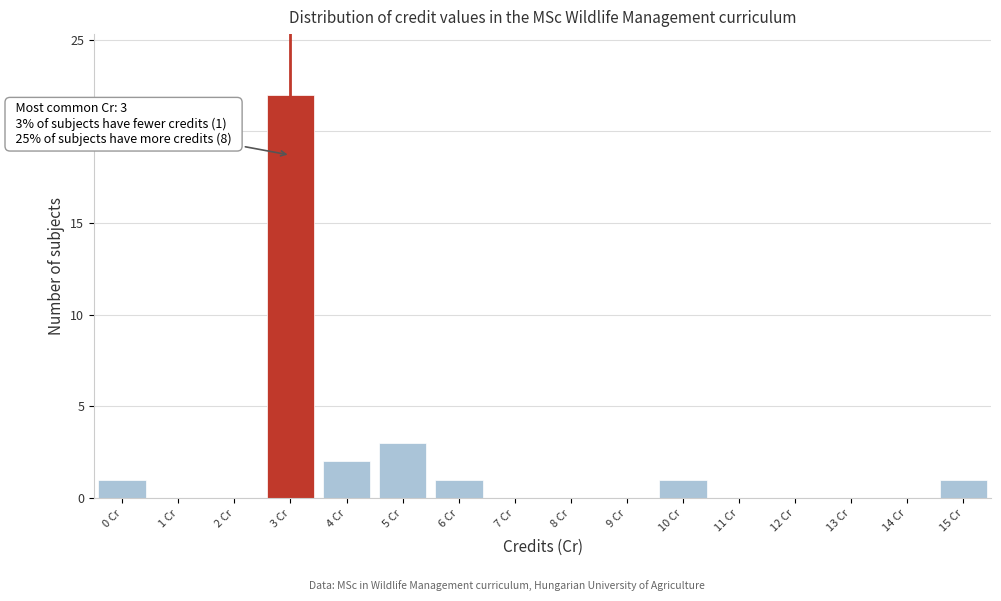

Reading right to left, extract all data points from this chart.

15 Cr=1	14 Cr=0	13 Cr=0	12 Cr=0	11 Cr=0	10 Cr=1	9 Cr=0	8 Cr=0	7 Cr=0	6 Cr=1	5 Cr=3	4 Cr=2	3 Cr=22	2 Cr=0	1 Cr=0	0 Cr=1